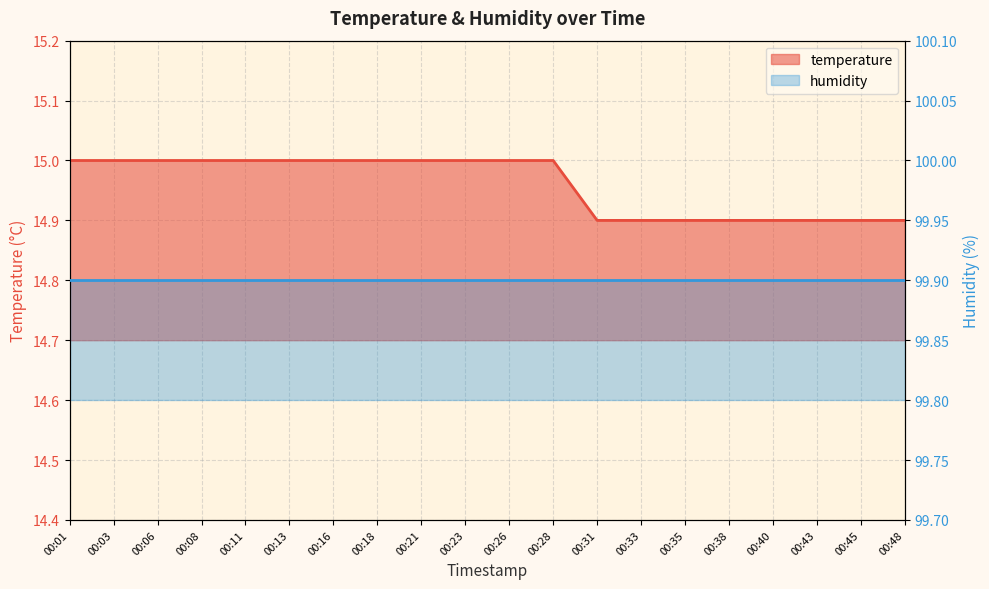

Count the number of categories in the chart.

20